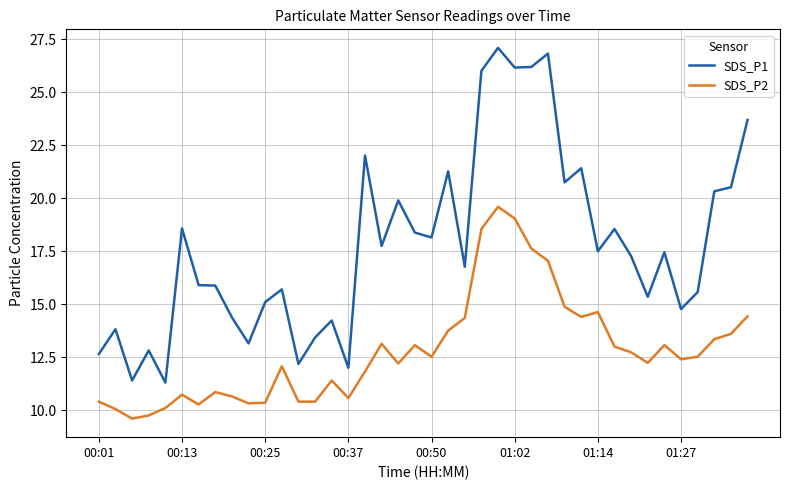

What is the smallest value displayed?

9.6